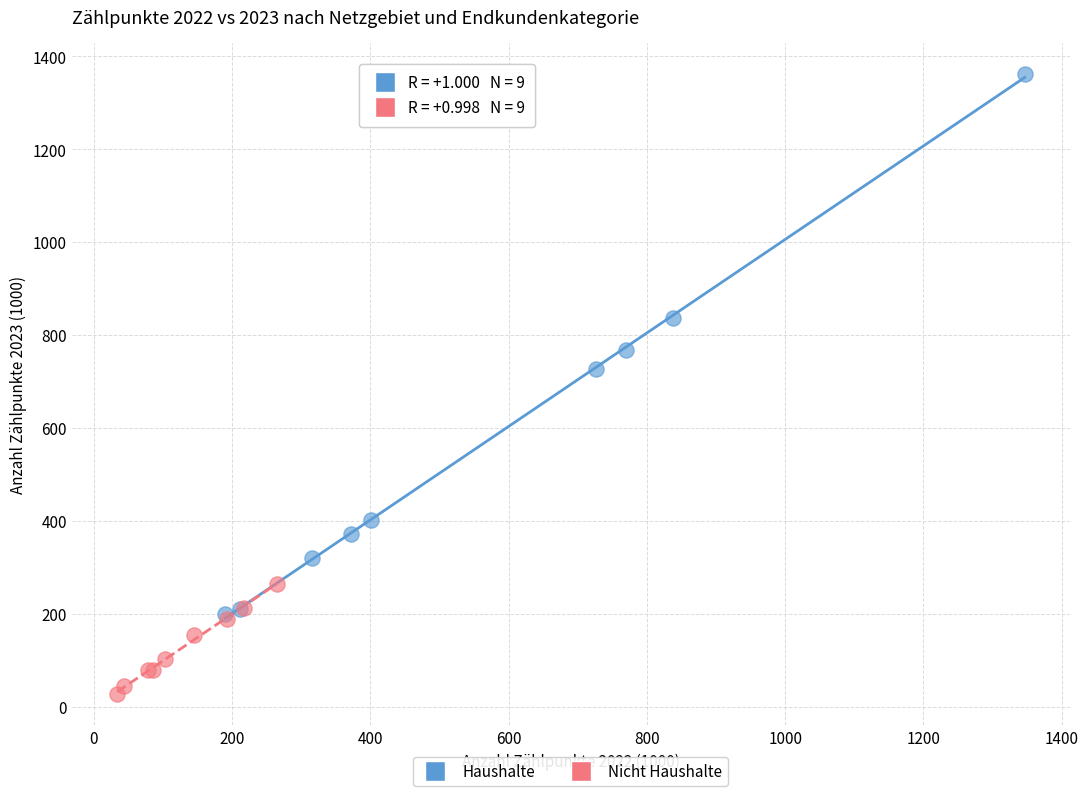

What are all the series names shown in the legend?

Haushalte, Nicht Haushalte